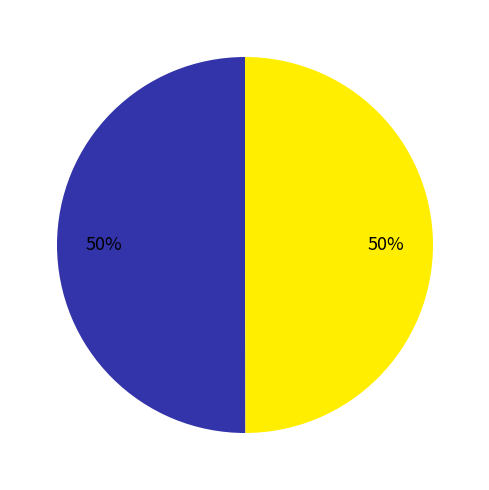

To the nearest percent, what is the average slice percentage?

50%